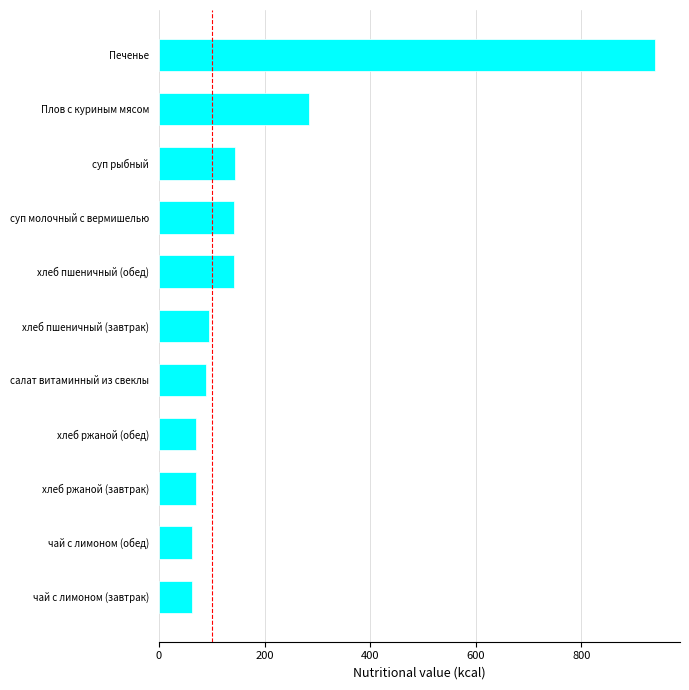

What is the greatest value displayed?

940.0